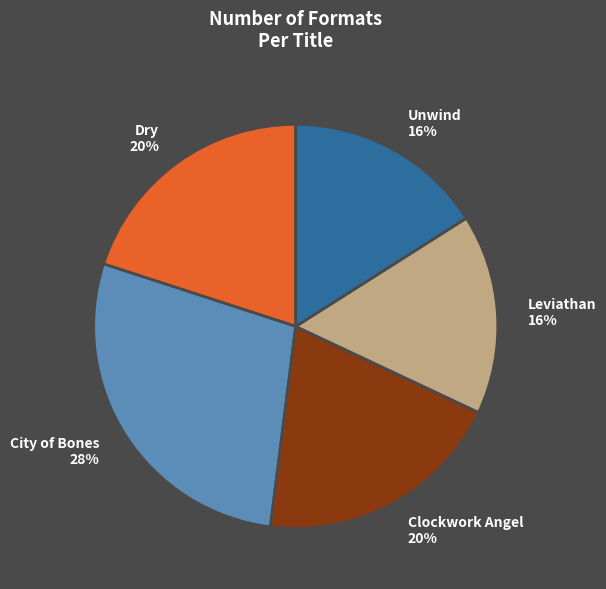

To the nearest percent, what portion does Leviathan represent?

16%